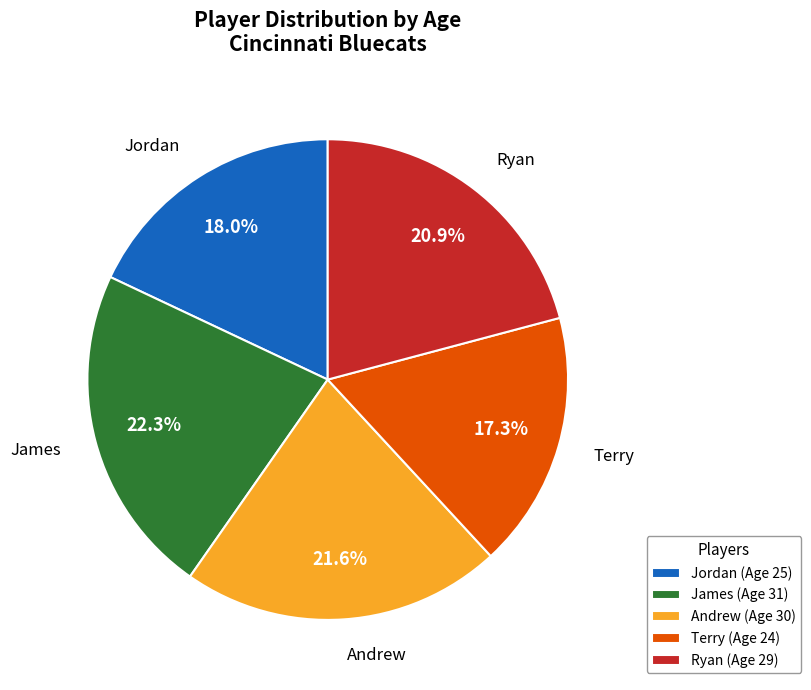

To the nearest percent, what is the difference between the Jordan and James slice percentages?

4%